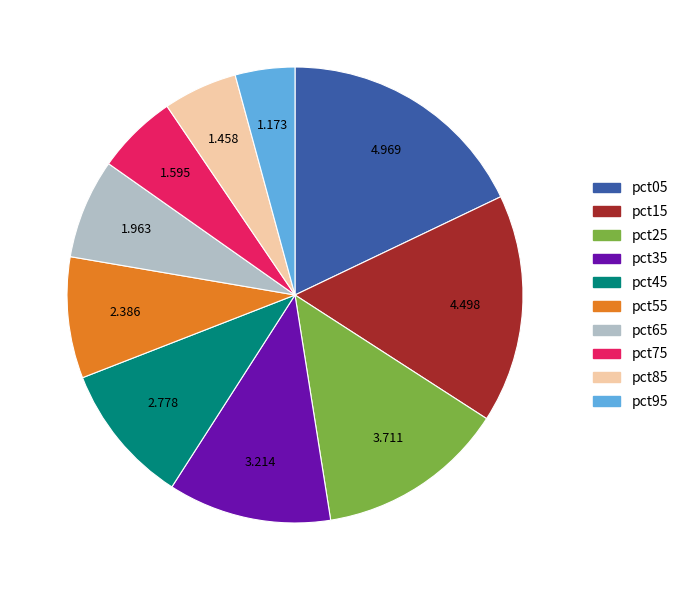

Is it true that pct15 is 16% of the pie?

True